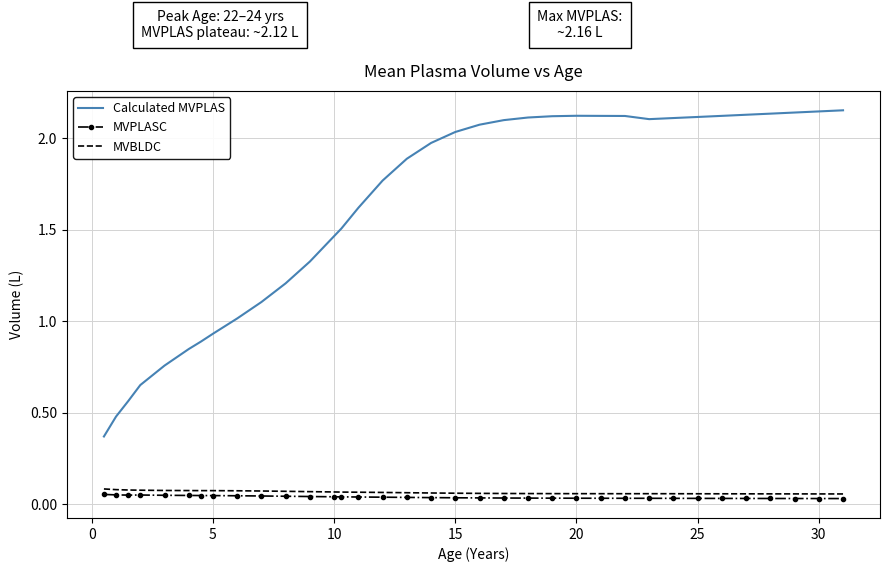

What are all the series names shown in the legend?

Calculated MVPLAS, MVPLASC, MVBLDC